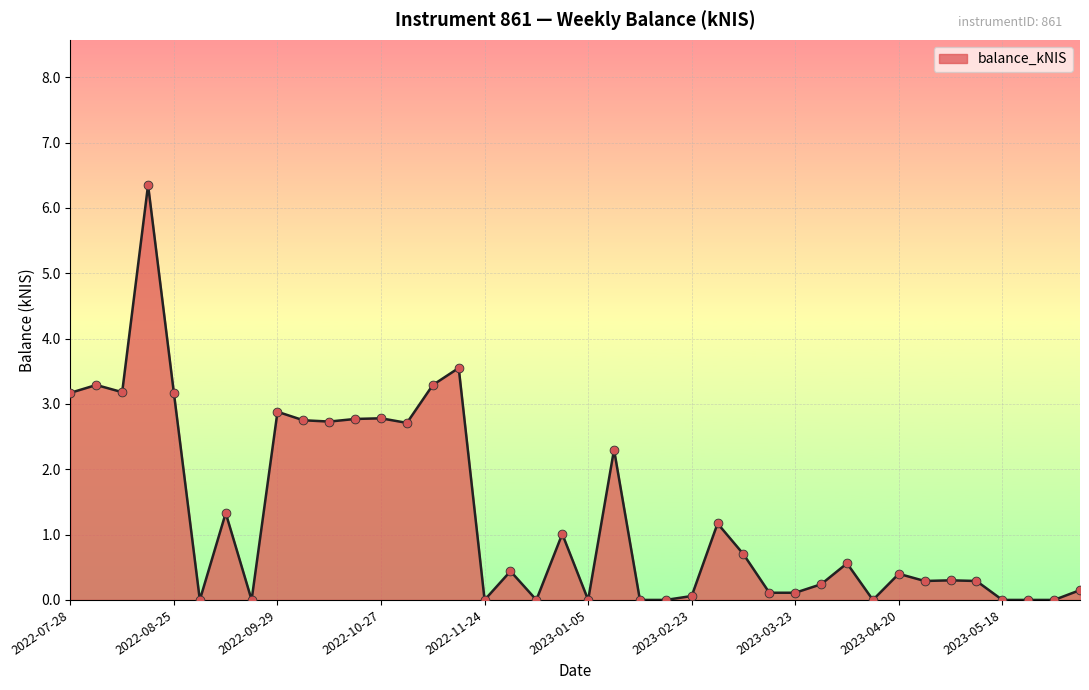

Is this an area chart (filled region under the line)?

Yes